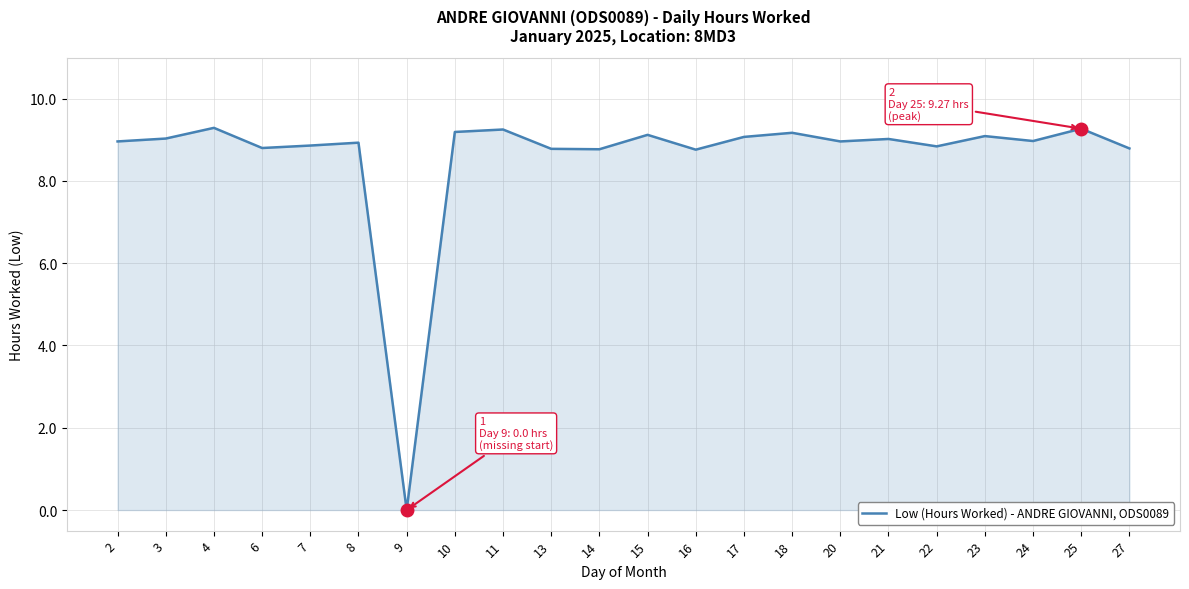

Does the chart display data point markers on the line(s)?

No